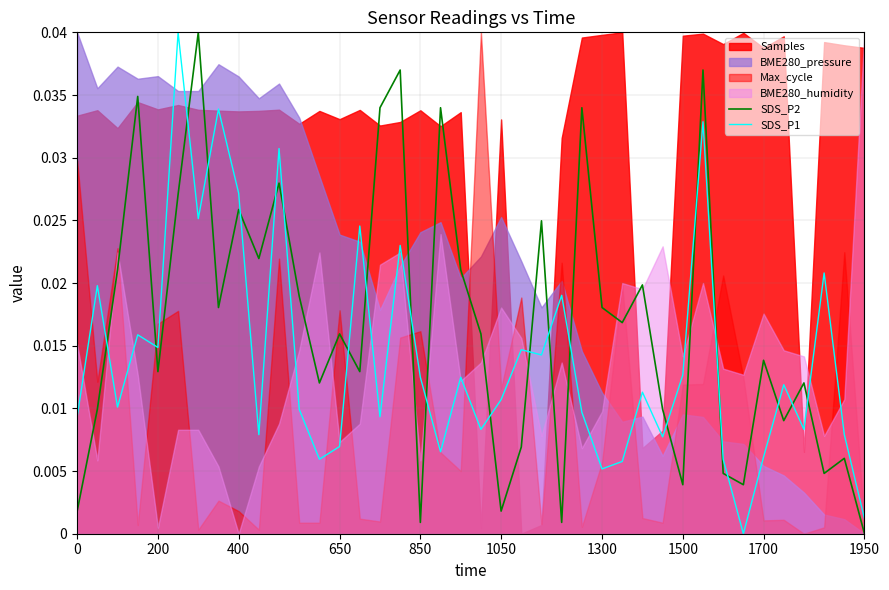

True or false: SDS_P1 and SDS_P2 cross at least once.

True